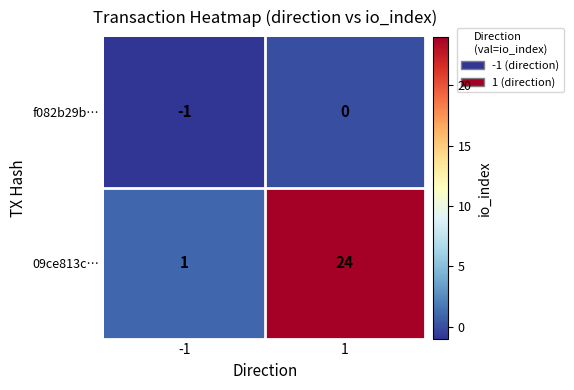

What is the sum of the 09ce813c… values at 1 and -1?

25